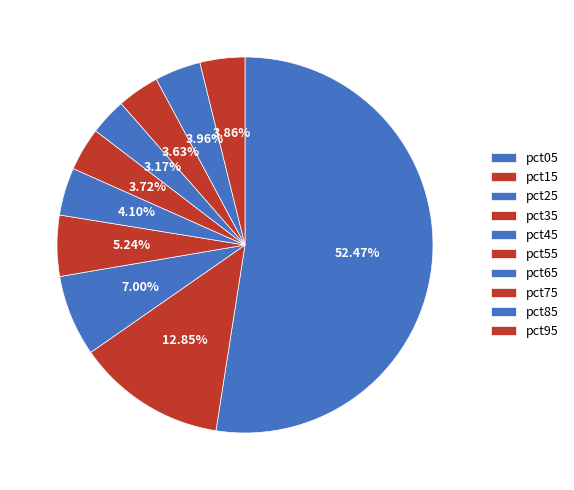

What portion of the pie excludes pct25?

93.0%